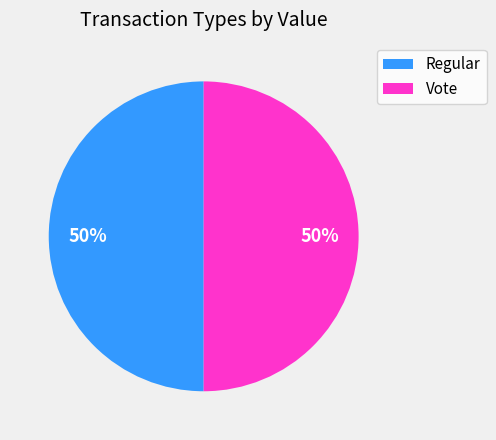

How many segments does this pie chart have?

2